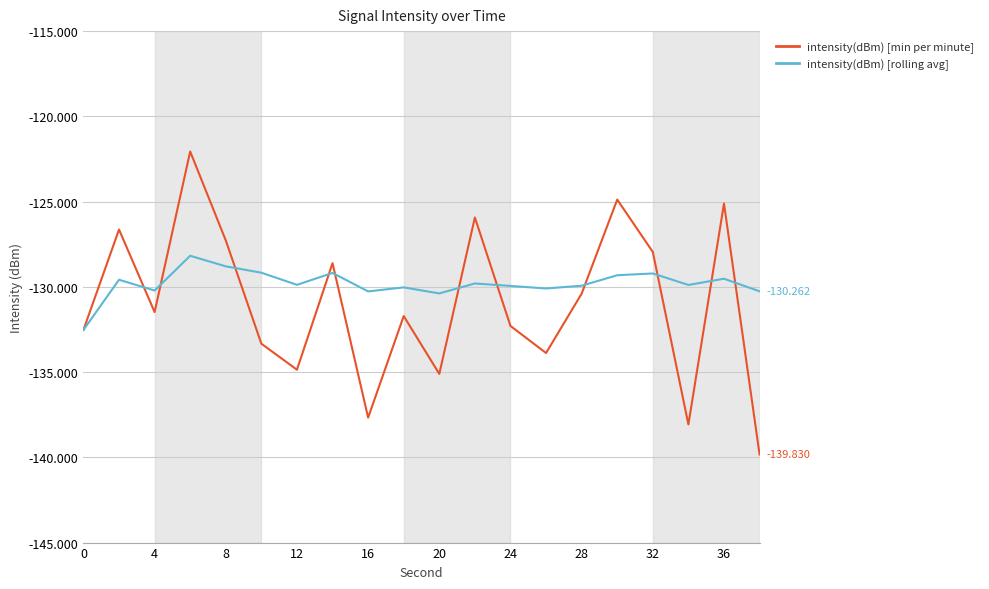

List the series in order of their peak value, highest first.

intensity(dBm) [min per minute], intensity(dBm) [rolling avg]